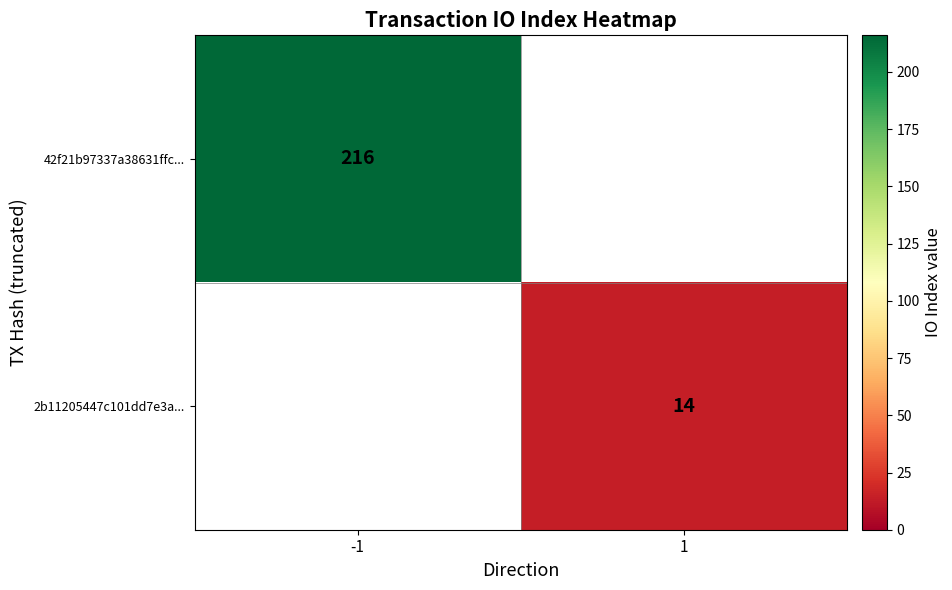

At how many categories does at least one series exceed 119?

1